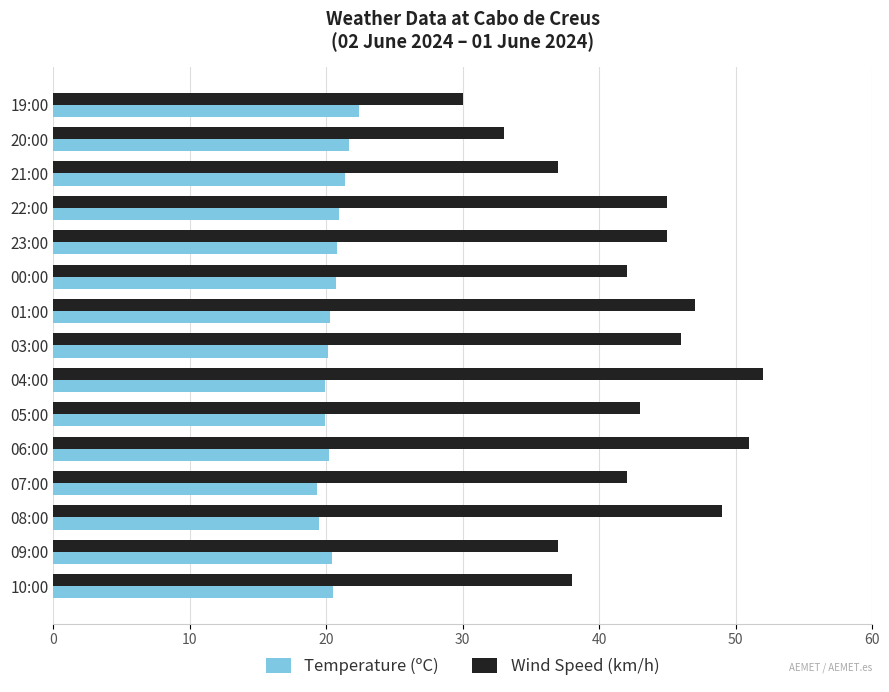

What is the greatest value displayed?

52.0